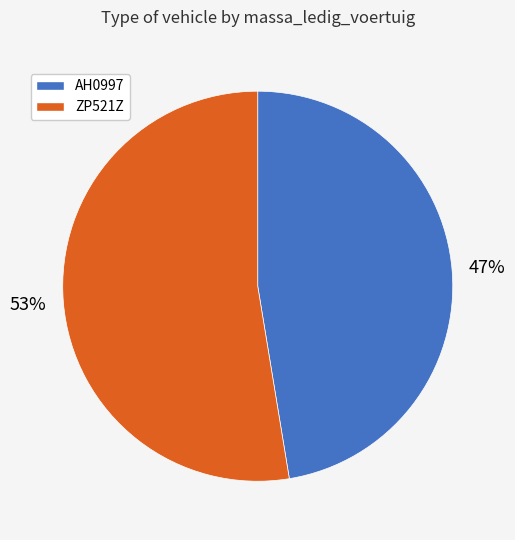

Which has a higher value, AH0997 or ZP521Z?

ZP521Z